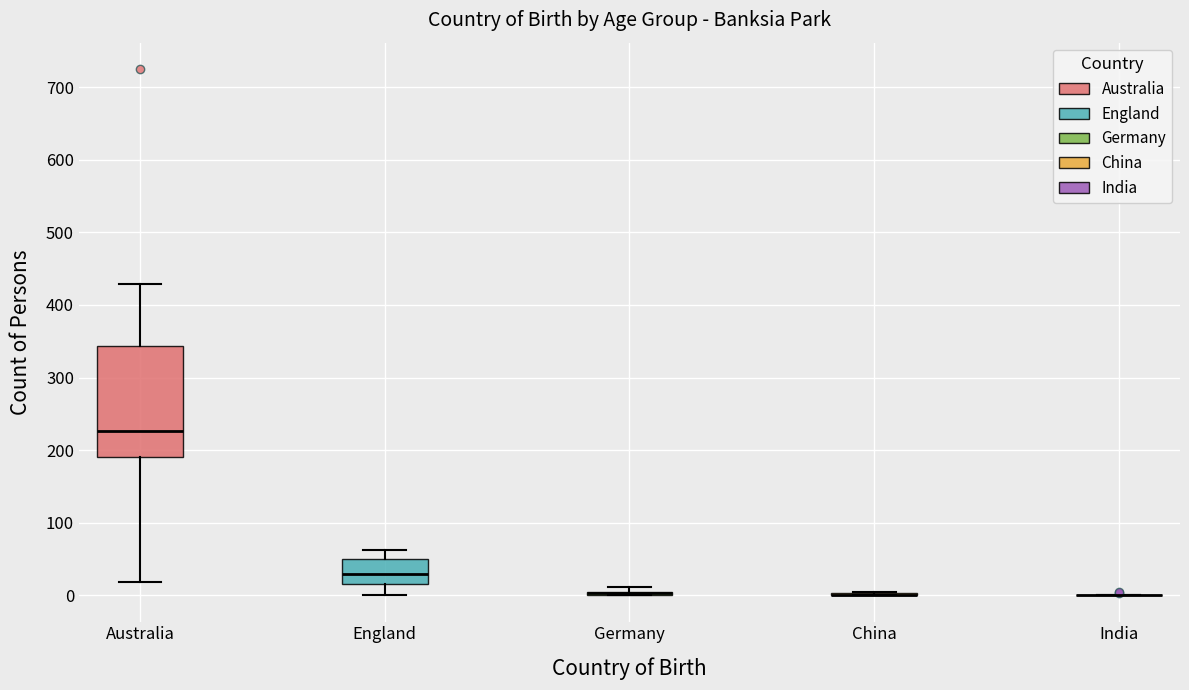

Where does the upper whisker of the box for England end on the y-axis? The values are not printed on the chart, so give them approximately, as read against the axis.

60